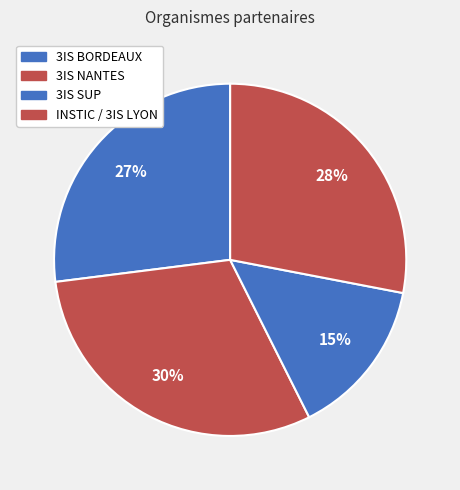

Does 3IS BORDEAUX represent more than half of the total?

No